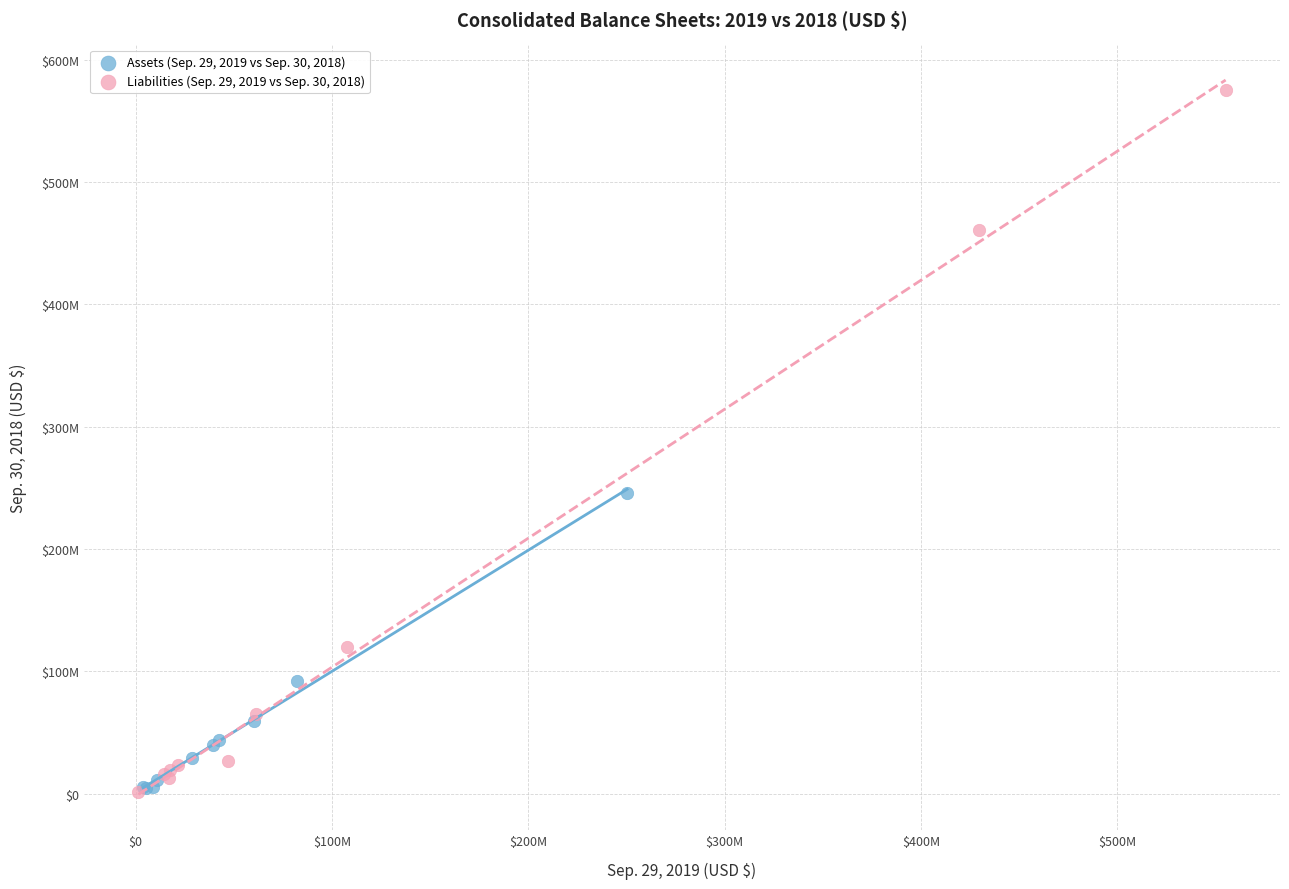

Which series contains the highest Y value?

Liabilities (Sep. 29, 2019 vs Sep. 30, 2018)